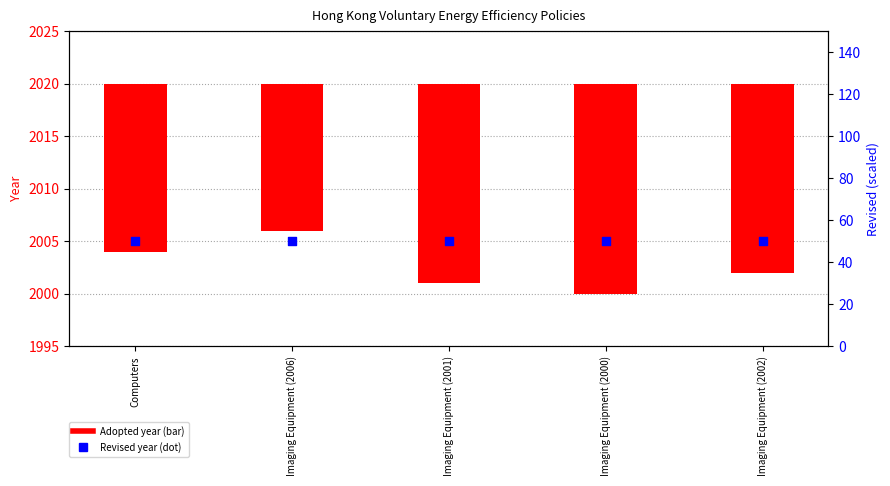

At which category is the sum across all series the highest?

Imaging Equipment (2000)